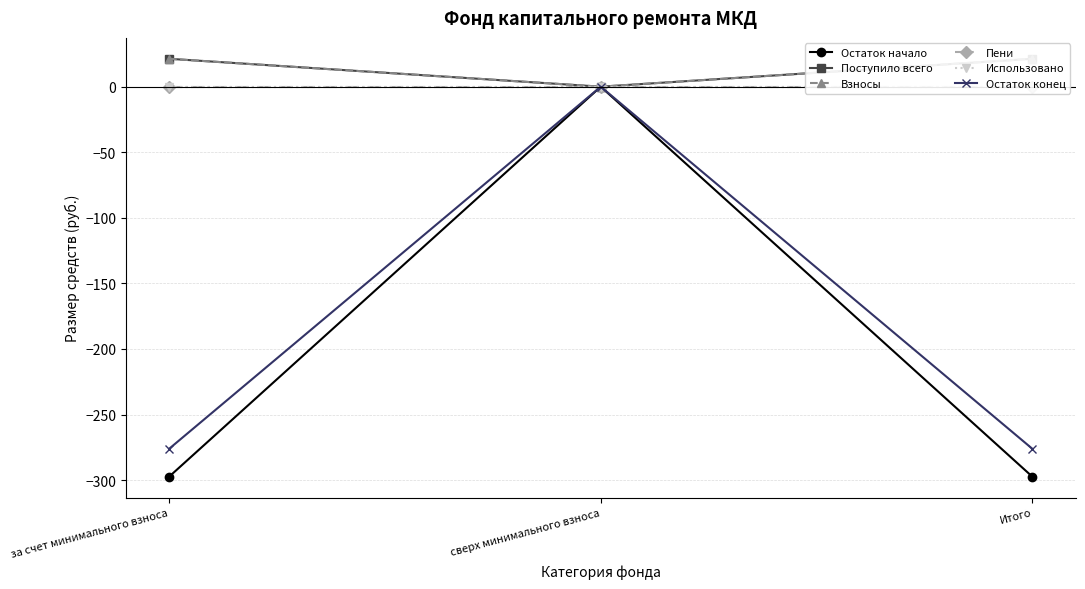

At how many categories does at least one series exceed -264?

3